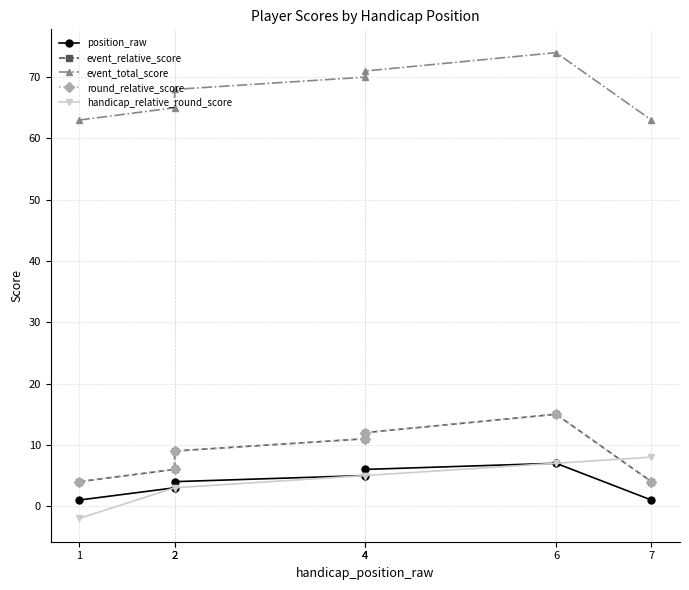

What is the maximum value shown in the chart?

74